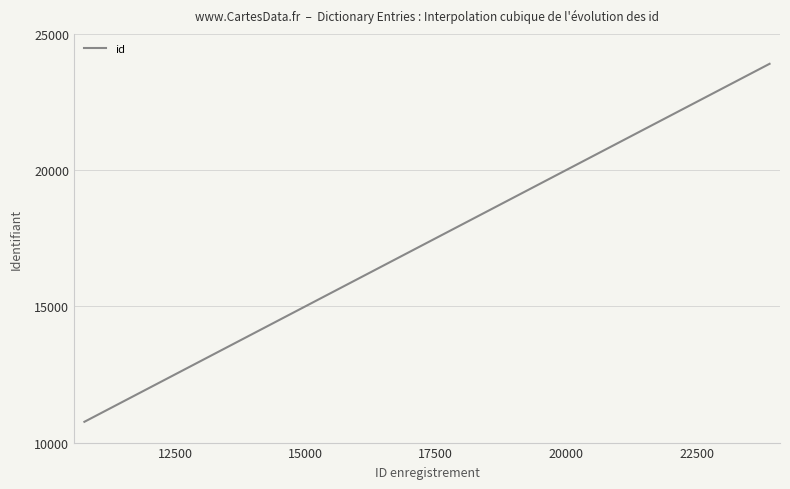

What is the smallest value displayed?

10763.0